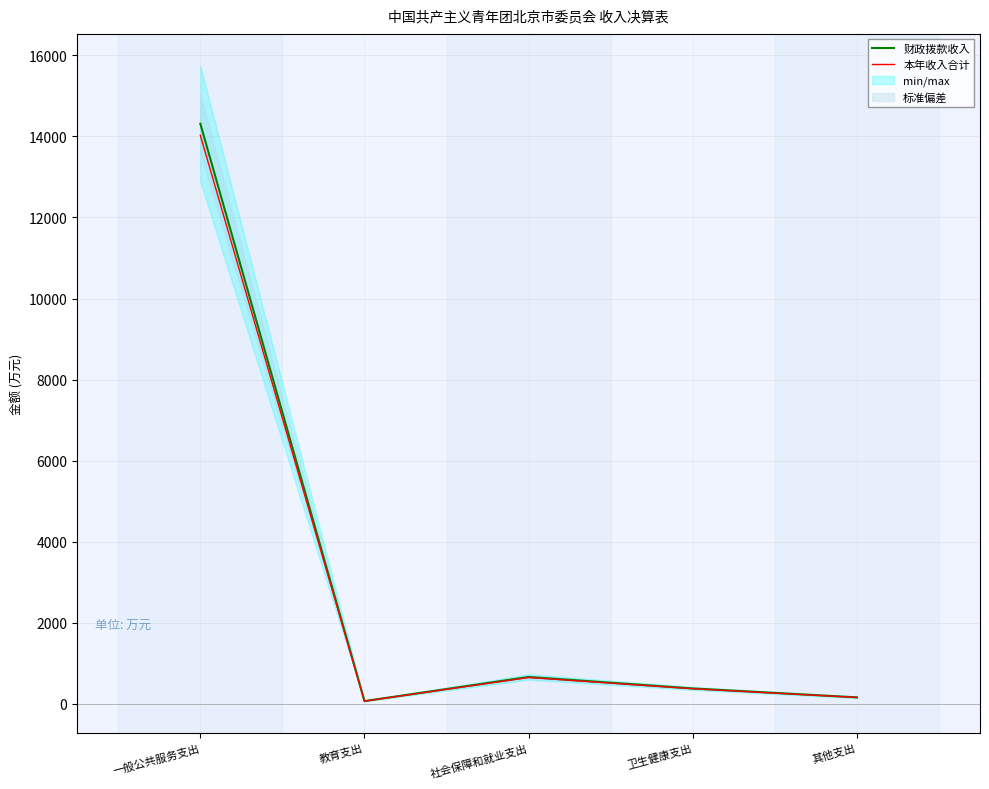

Which series has the widest spread of values?

财政拨款收入